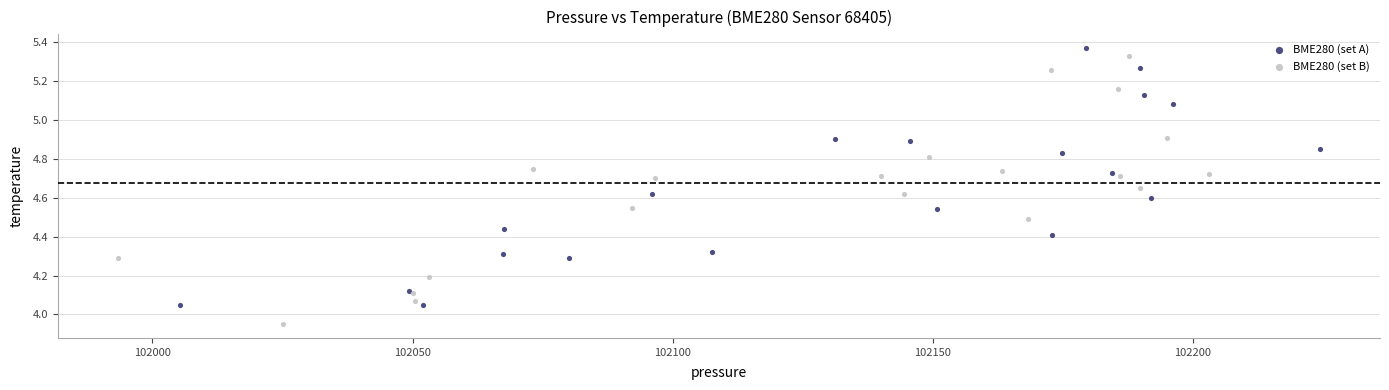

Which series reaches the minimum Y coordinate?

BME280 (set B)